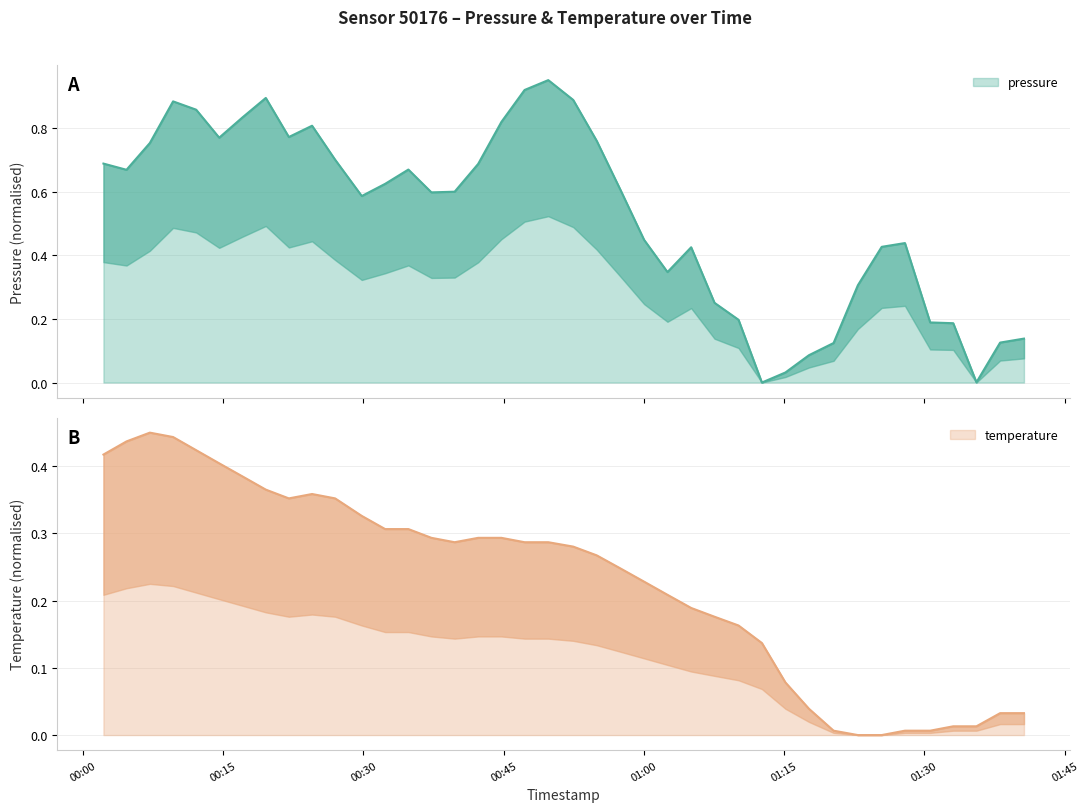

What is the average value of the temperature series?

0.2